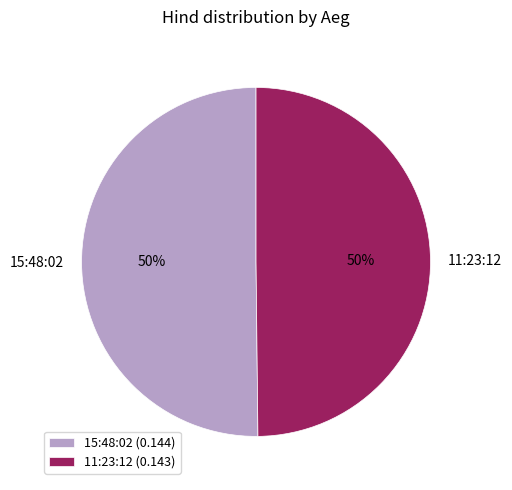

To the nearest percent, what portion does 11:23:12 represent?

50%